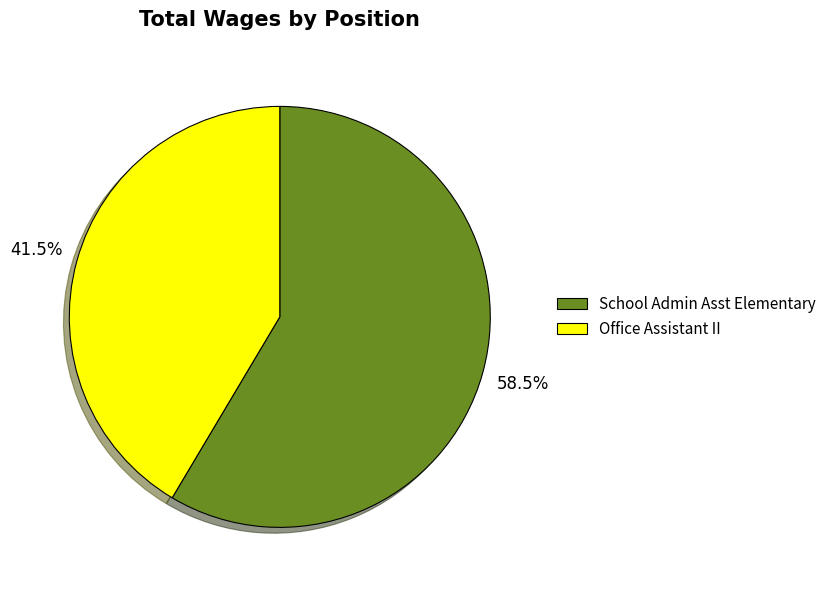

What is the smallest slice in the pie chart?

Office Assistant II